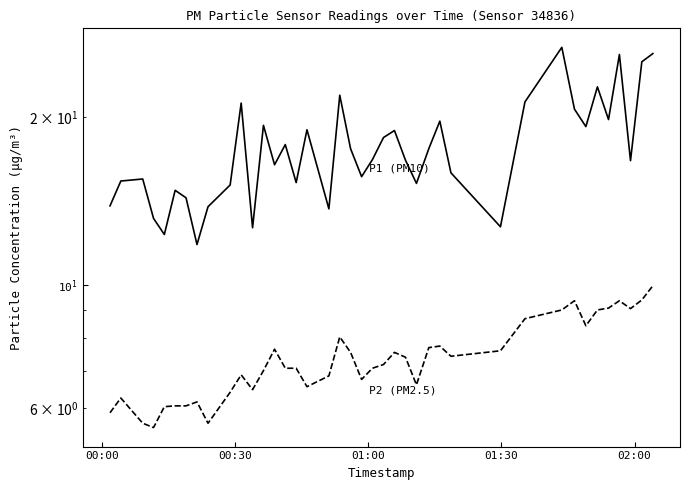

What is the sum of all P2 (PM2.5) values?

295.0